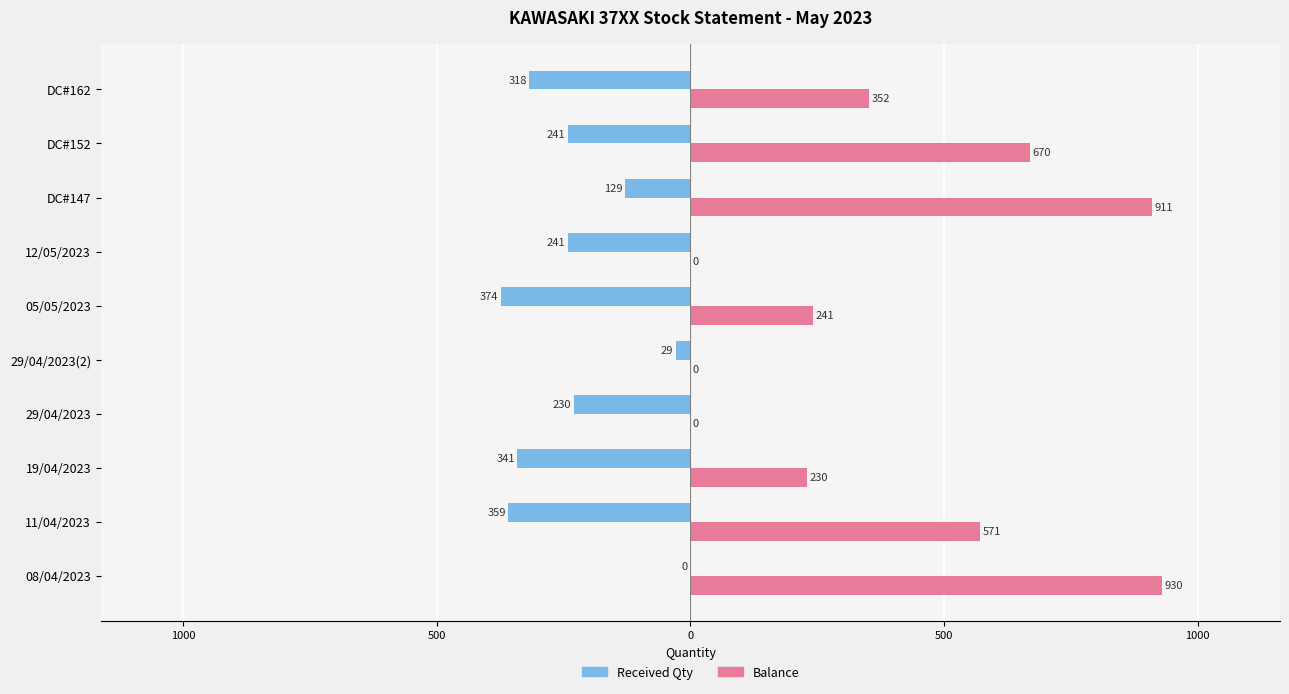

List the series in order of their overall mean, highest first.

Balance, Received Qty